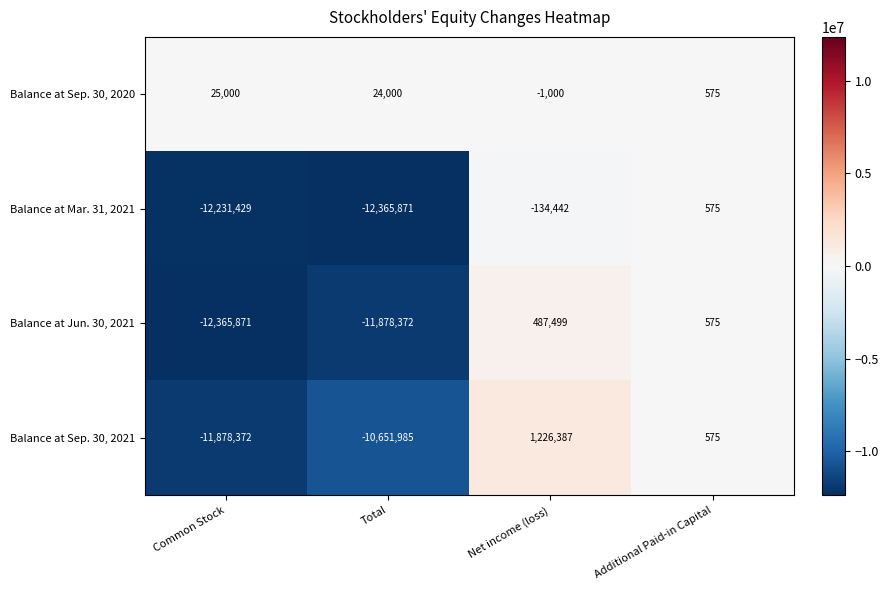

Reading right to left, what are all the values shown in this chart?

Balance at Sep. 30, 2020: 575	-1000	24000	25000
Balance at Mar. 31, 2021: 575	-134442	-12365871	-12231429
Balance at Jun. 30, 2021: 575	487499	-11878372	-12365871
Balance at Sep. 30, 2021: 575	1226387	-10651985	-11878372